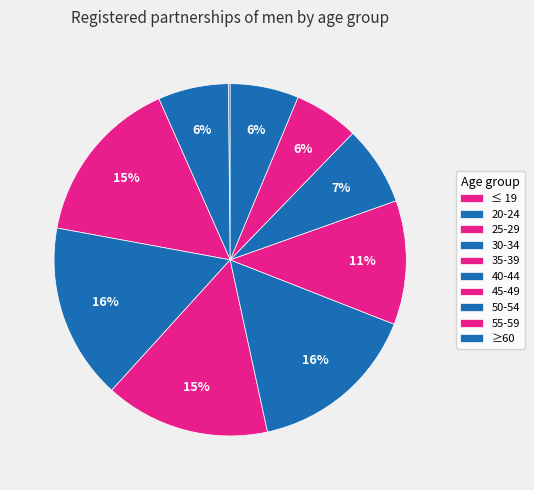

Does 30-34 represent more than half of the total?

No